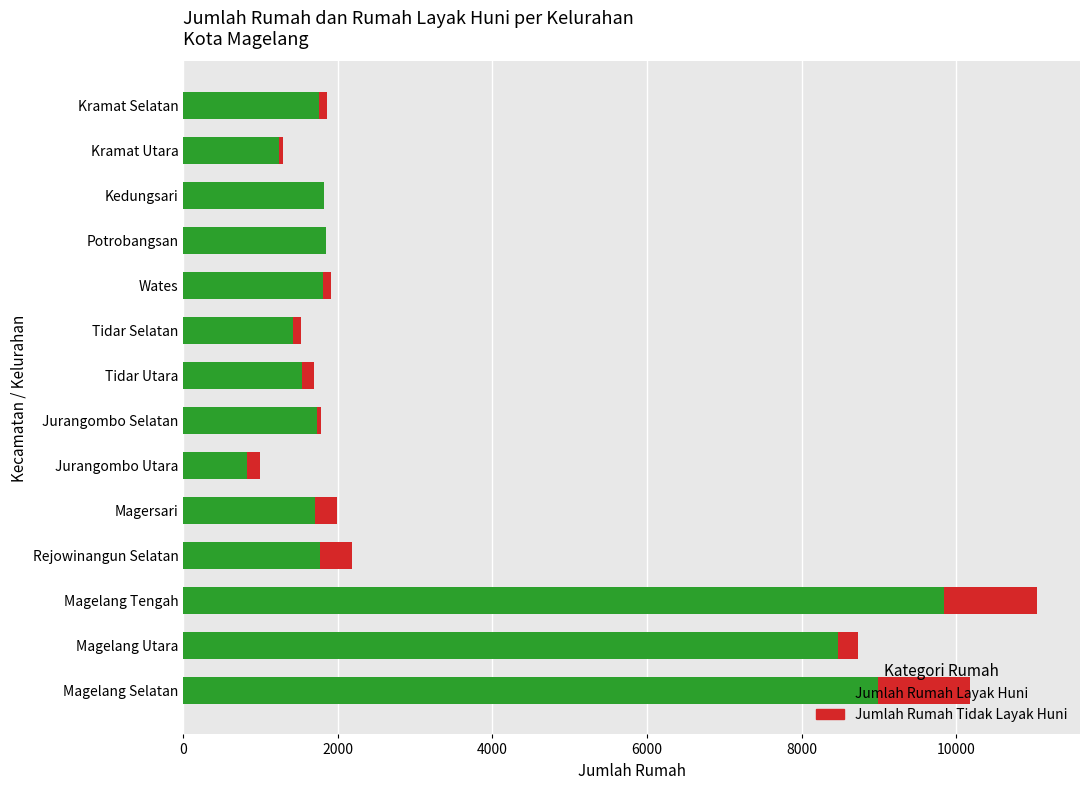

At which category is the sum across all series the highest?

Magelang Tengah